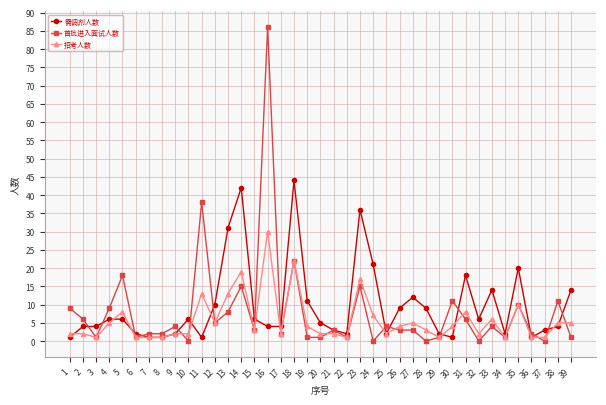

What is the maximum value for 首批进入面试人数?

86